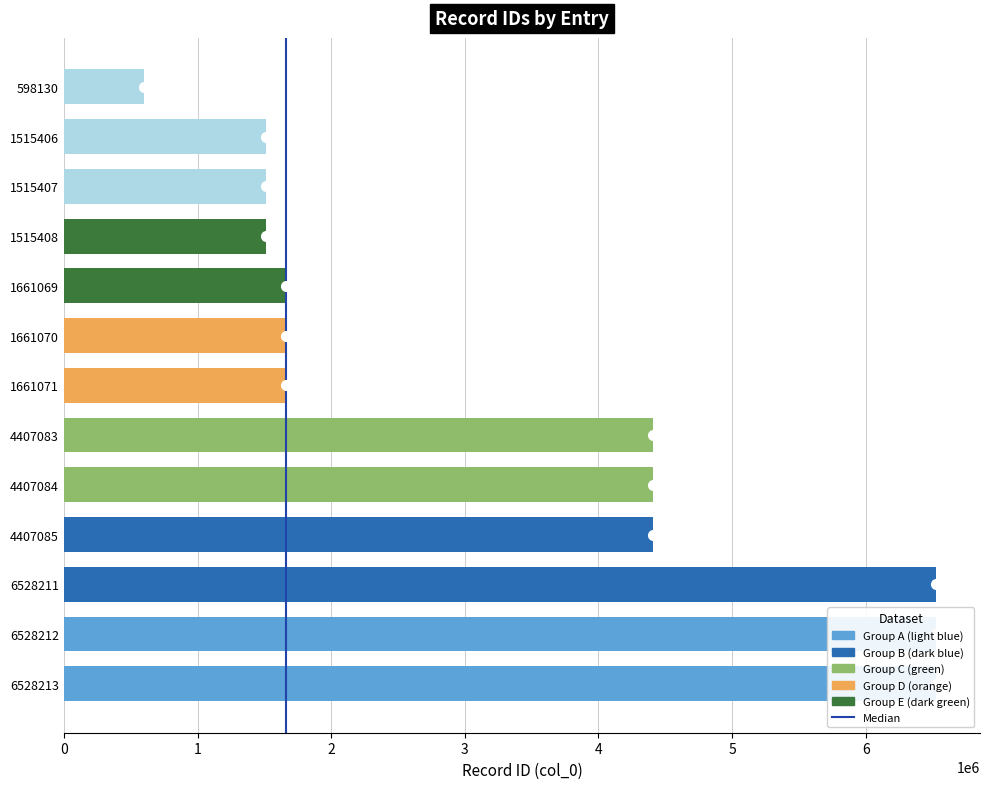

What is the maximum value shown in the chart?

6528213